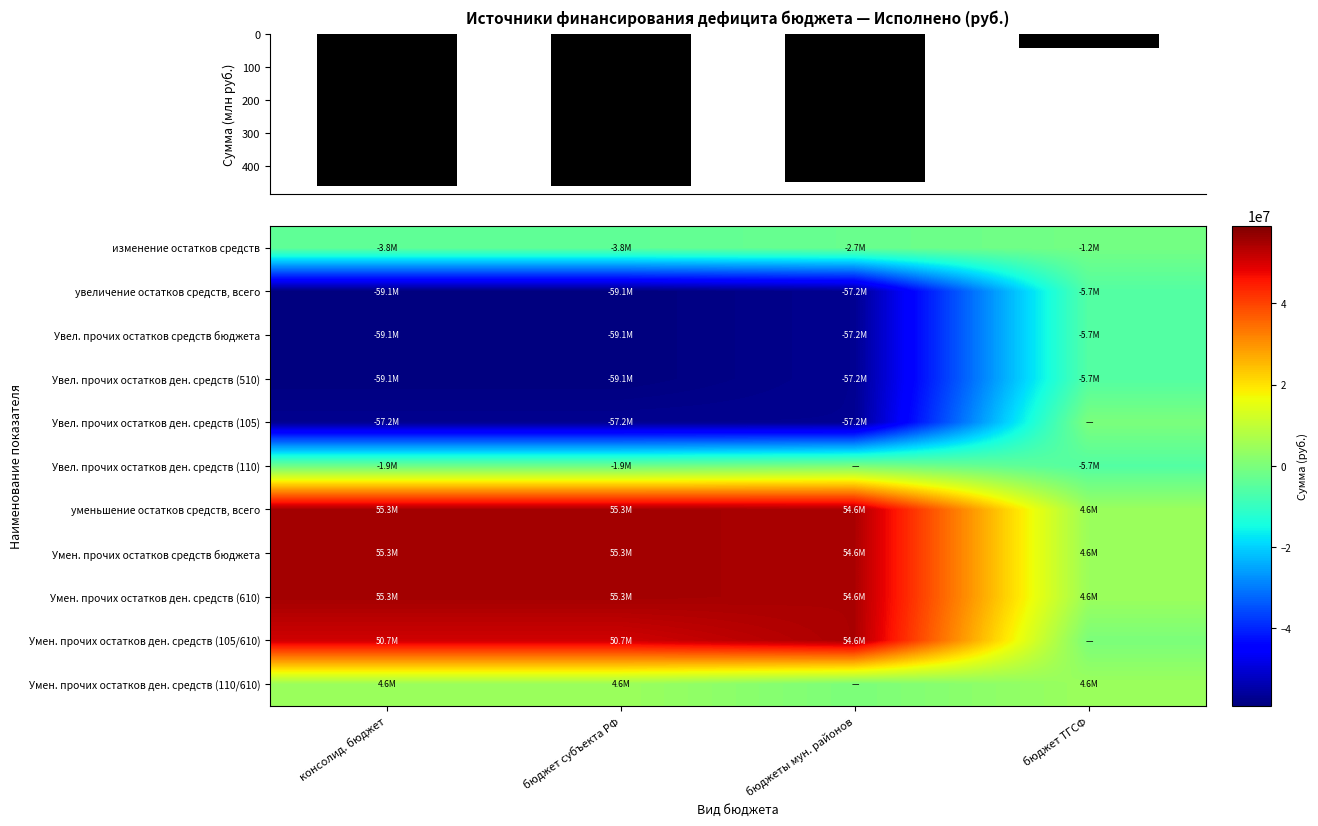

How many categories are shown in the chart?

4